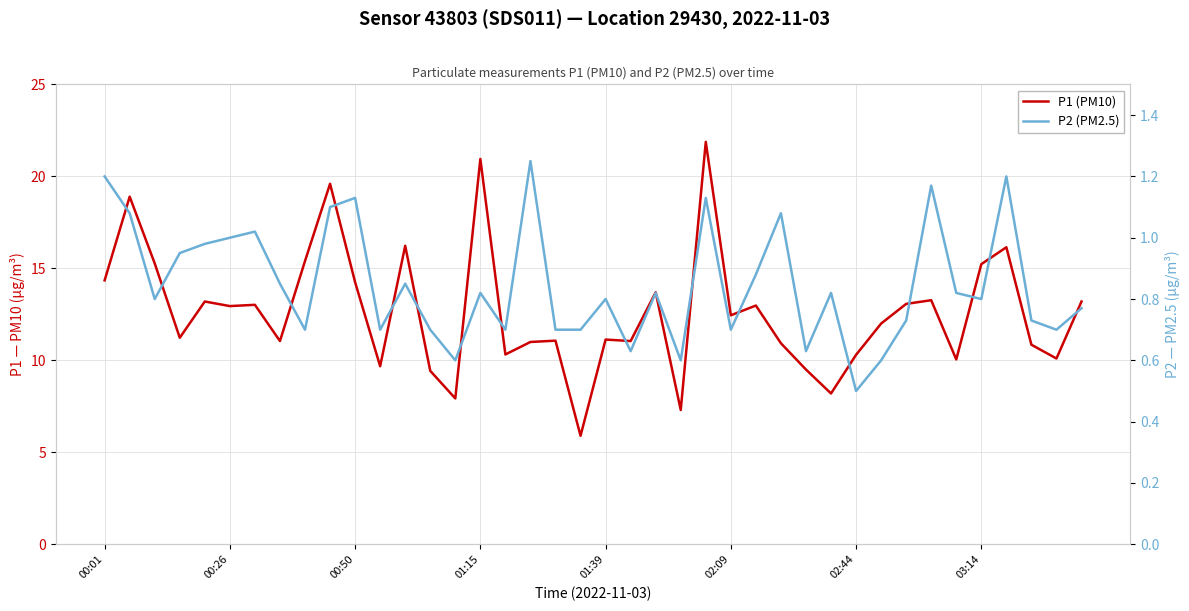

What is the smallest value displayed?

0.5